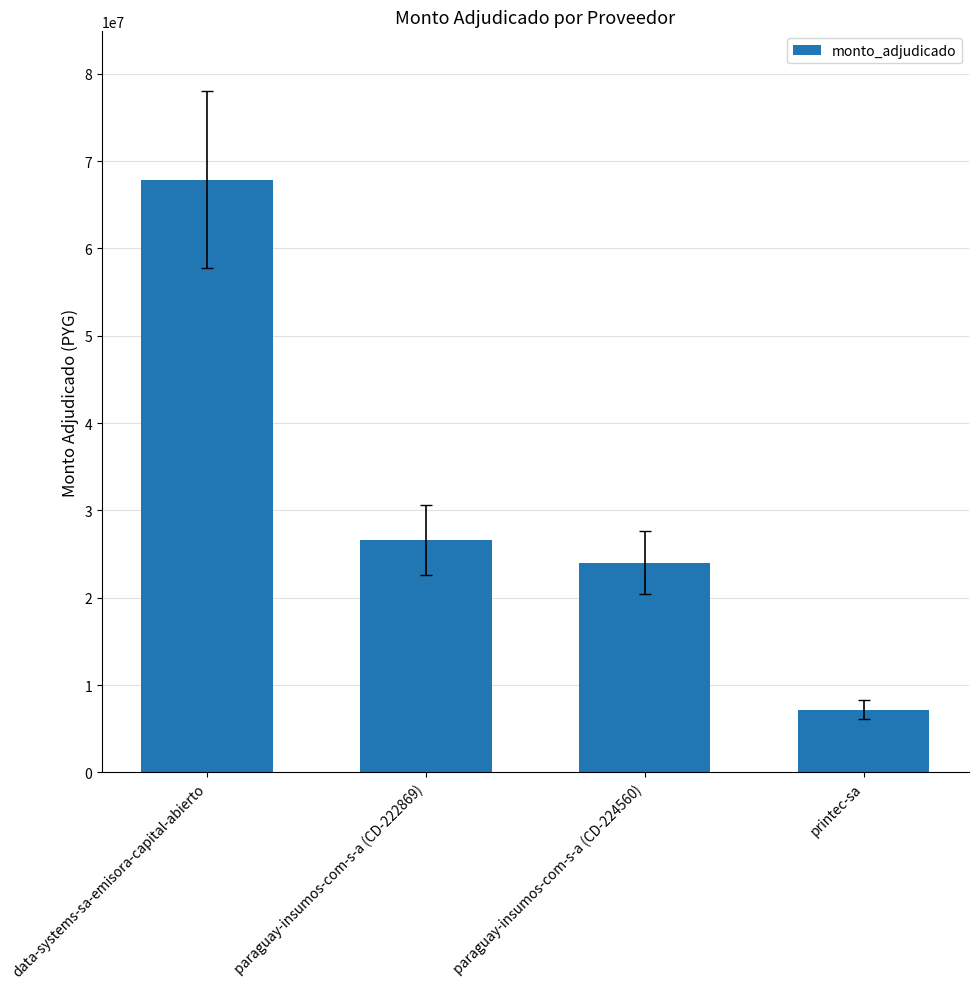

How many categories are shown in the chart?

4